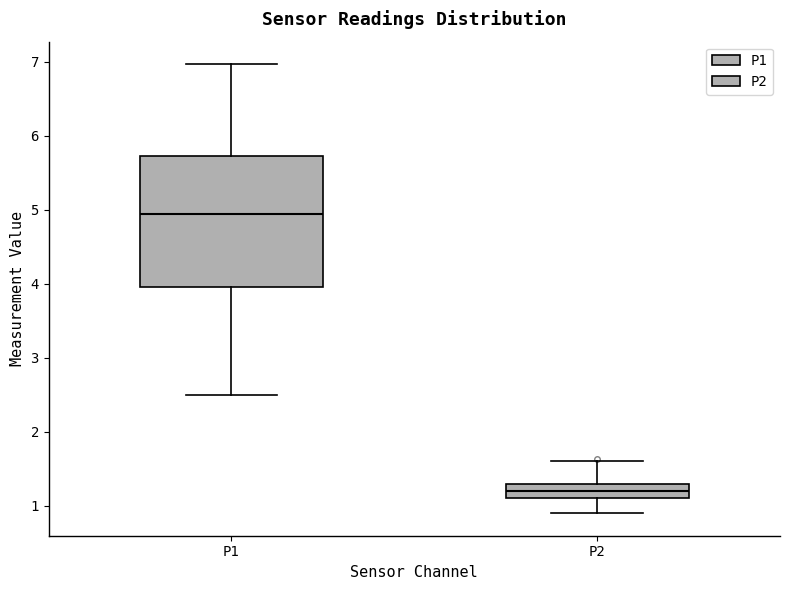

Where is the upper edge of the box for P1 on the y-axis? The values are not printed on the chart, so give them approximately, as read against the axis.

5.7